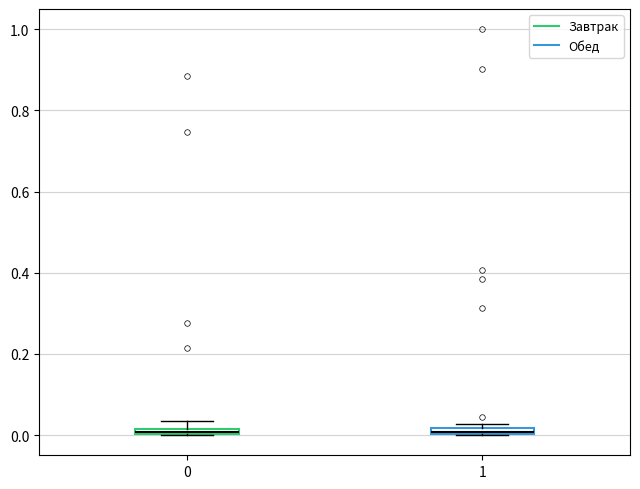

Where is the lower edge of the box at x = 0 on the y-axis? The values are not printed on the chart, so give them approximately, as read against the axis.

0.00